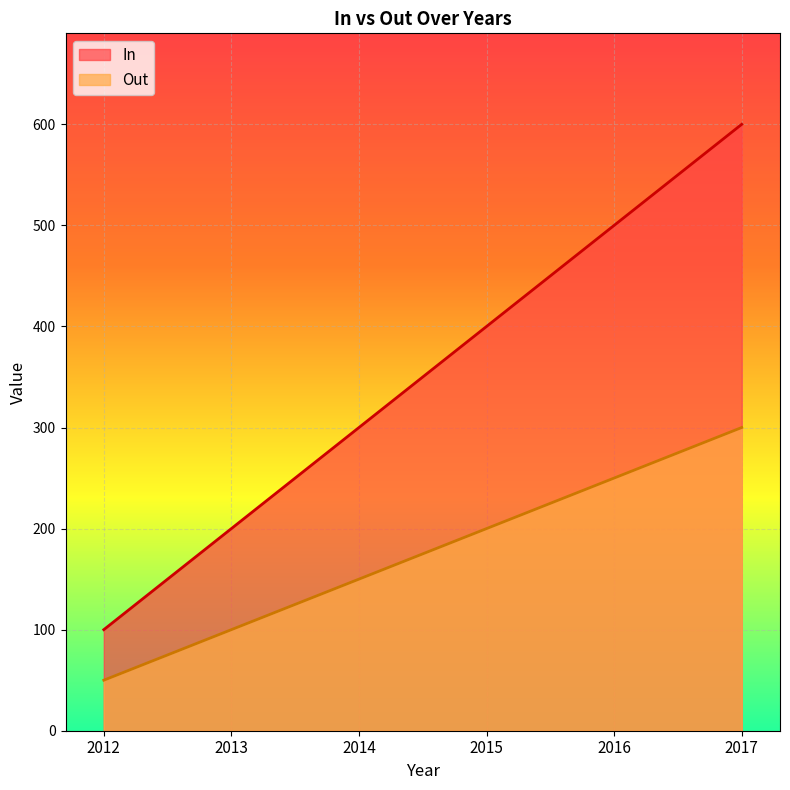

Rank the series by their maximum value, from highest to lowest.

In, Out